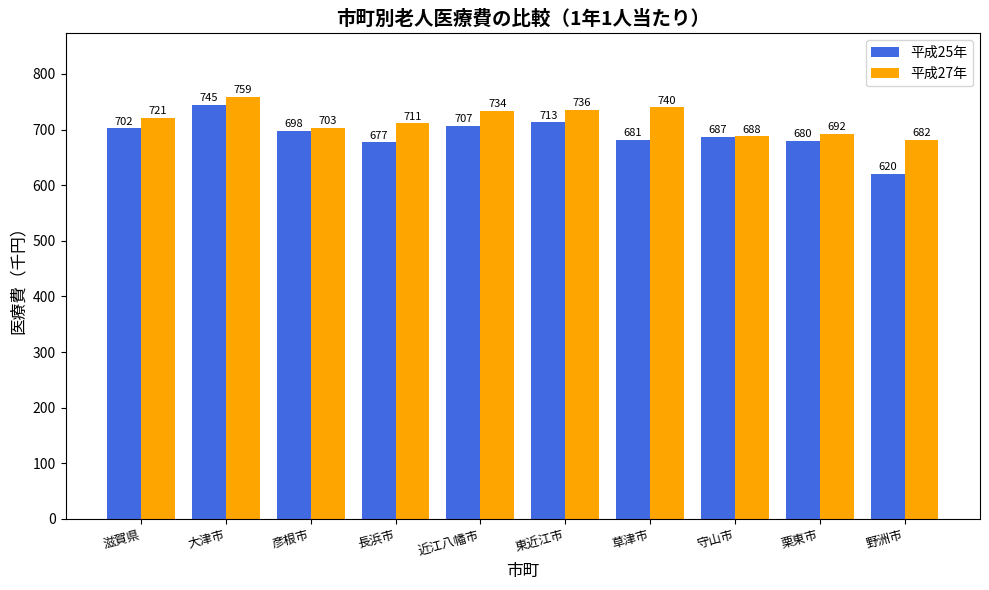

What position from the left is 長浜市?

4